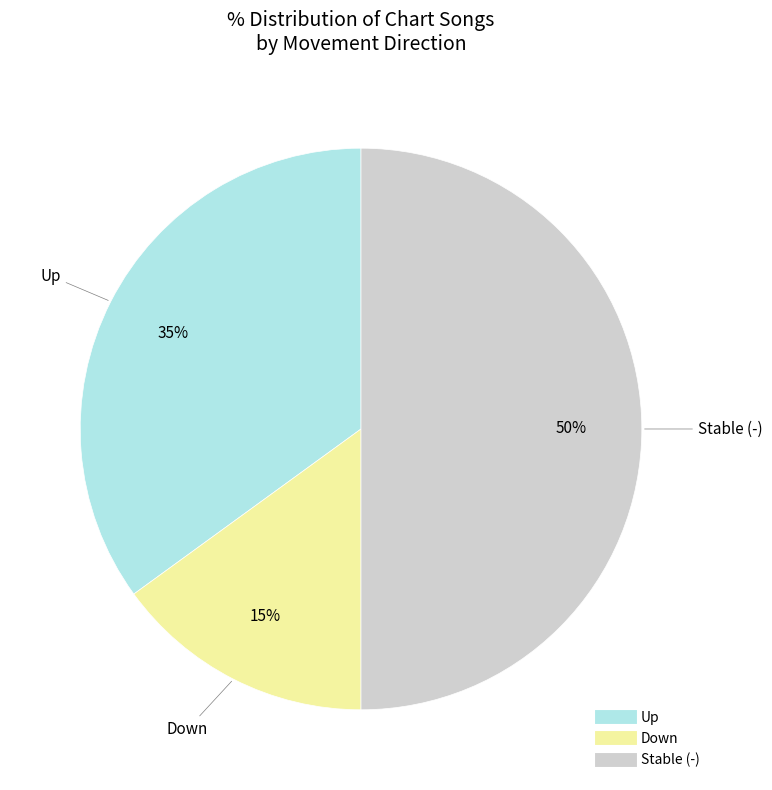

To the nearest percent, what is the difference between the largest and smallest slice percentages?

35%